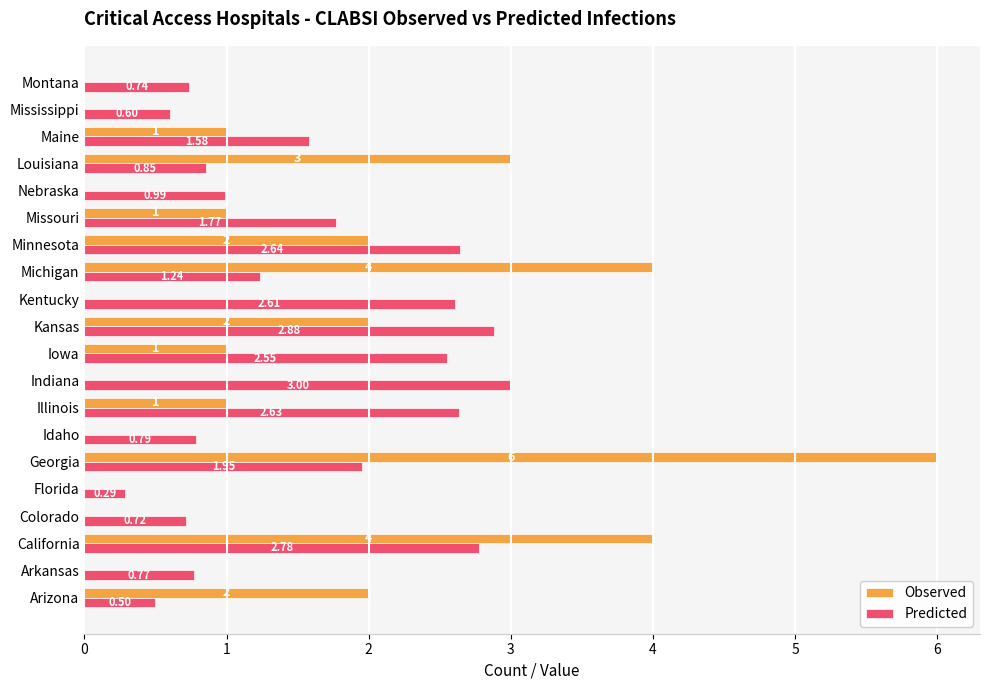

How many data points does each series have?

20